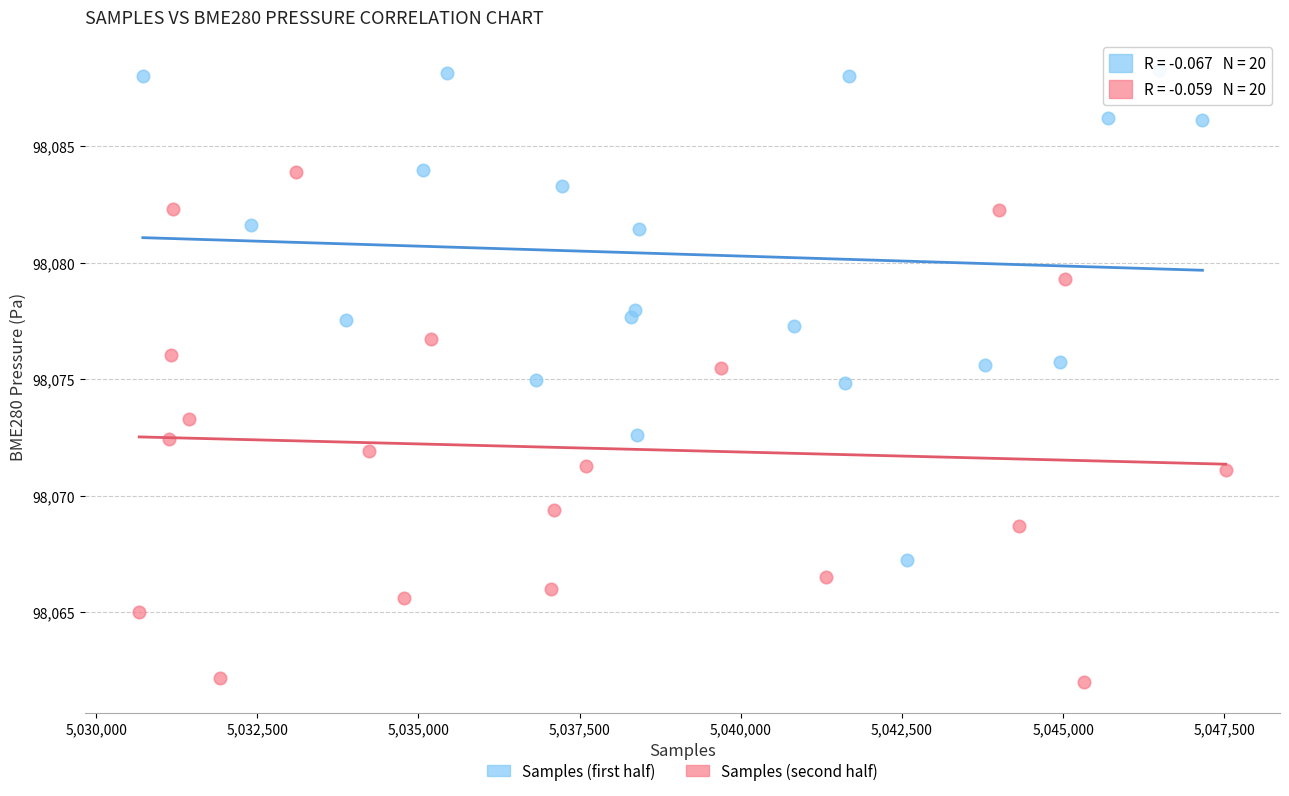

What are all the series names shown in the legend?

Samples (first half), Samples (second half)